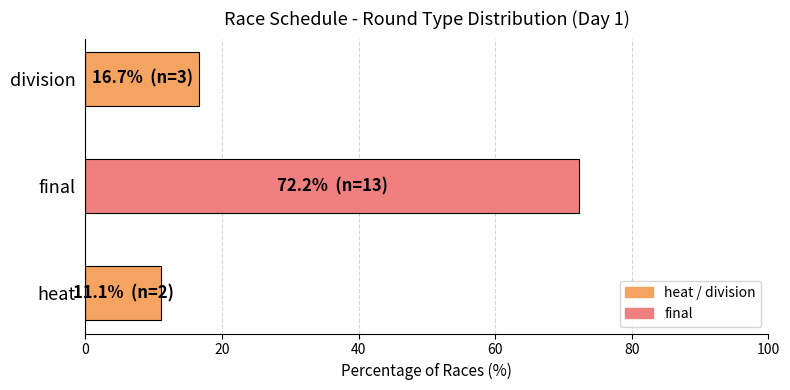

At which label is the value closest to 41?

division